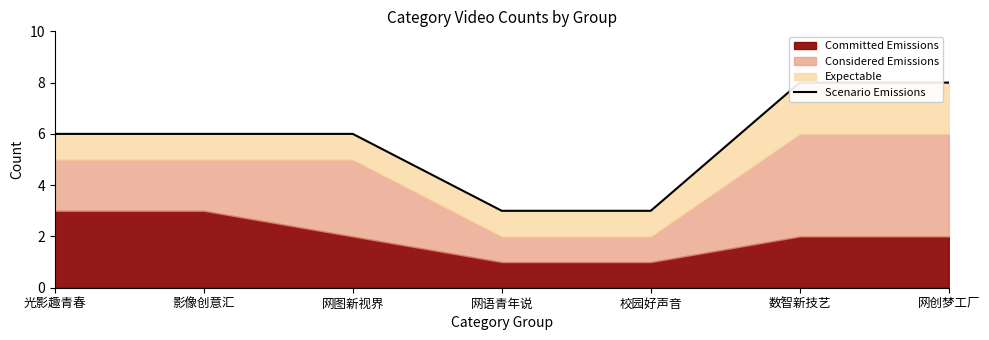

How many lines are shown in the chart?

1